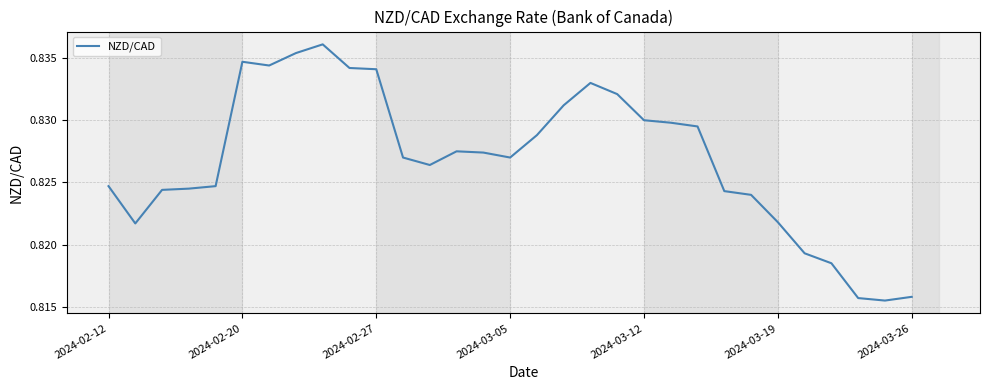

How many lines are shown in the chart?

1